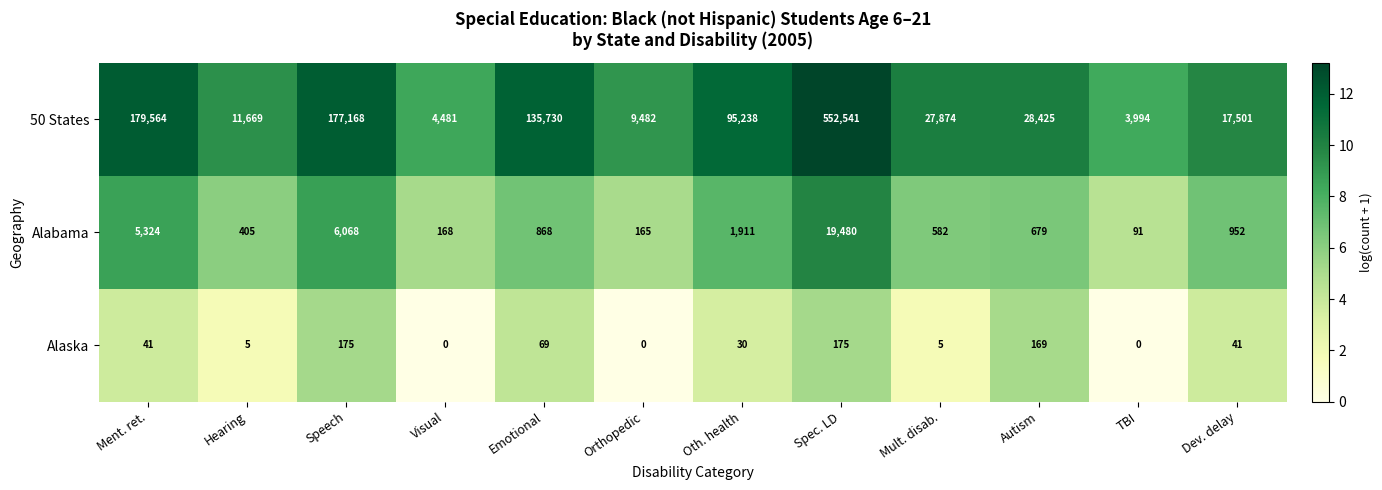

Where is Alabama nearest to the value 9785?

Speech